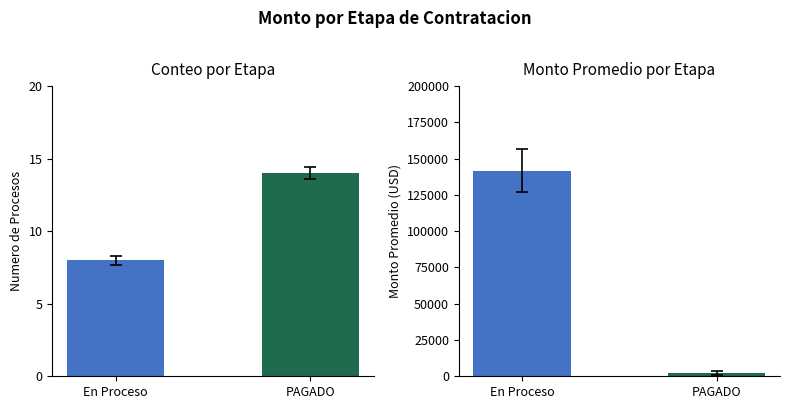

At which category does the chart reach its minimum across all series?

En Proceso